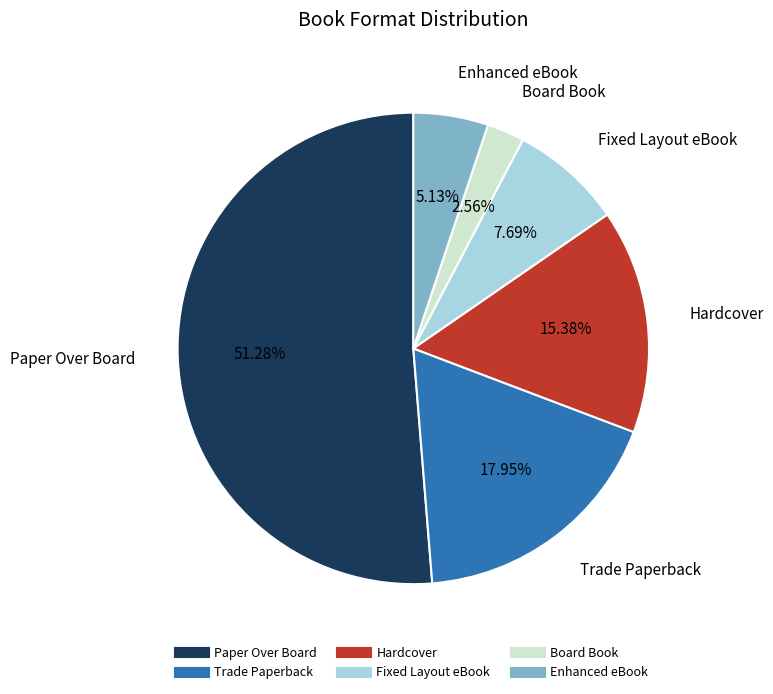

Does Paper Over Board represent more than half of the total?

Yes